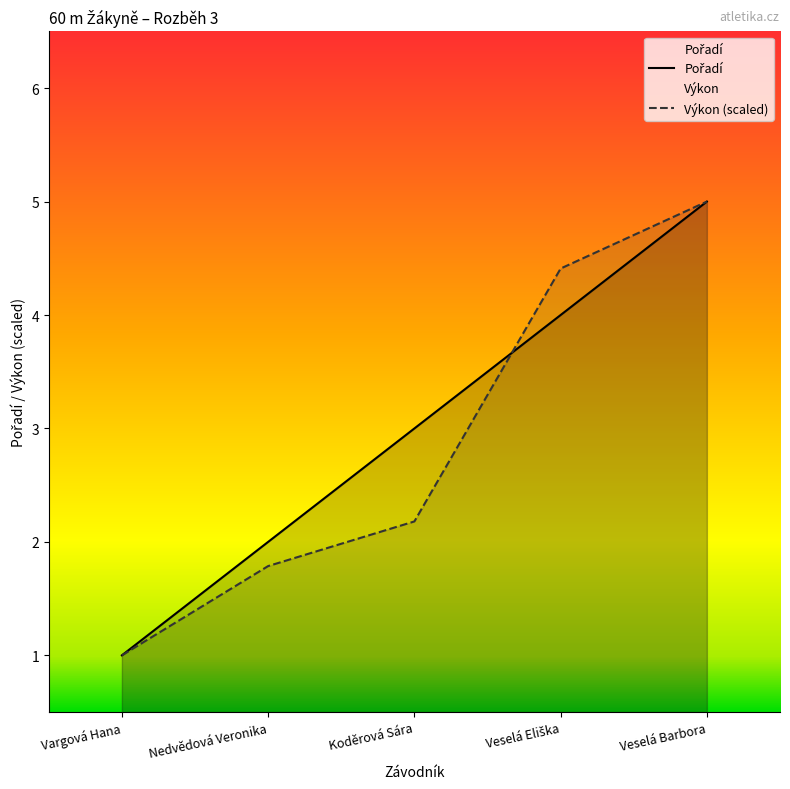

At which label does Výkon (scaled) reach its minimum?

Vargová Hana